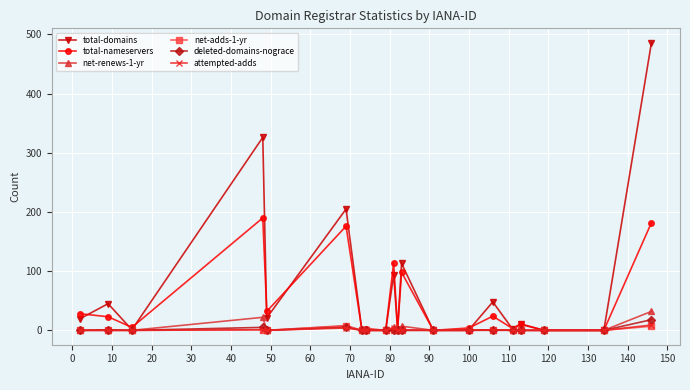

At how many categories does at least one series exceed 106?

5